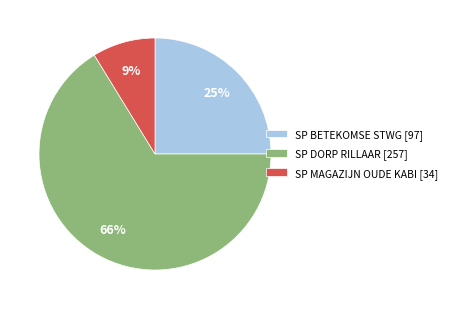

To the nearest percent, what is the average slice percentage?

33%